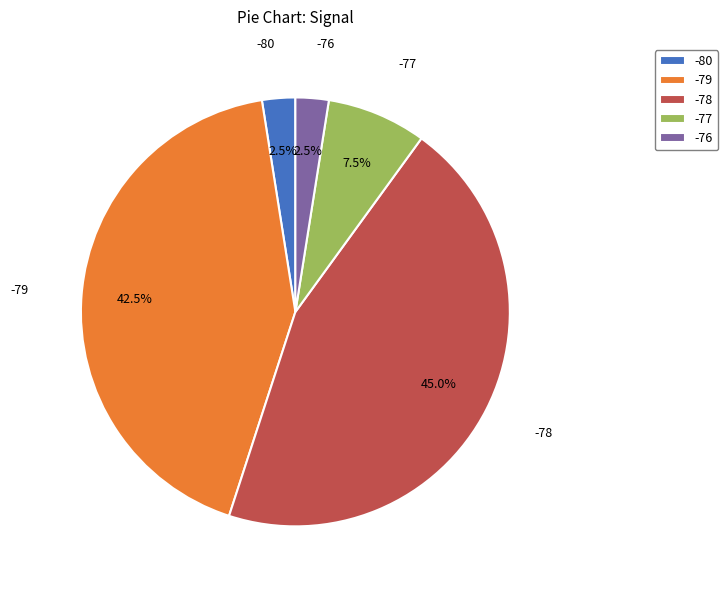

What percentage do -78 and -76 together represent?

47.5%